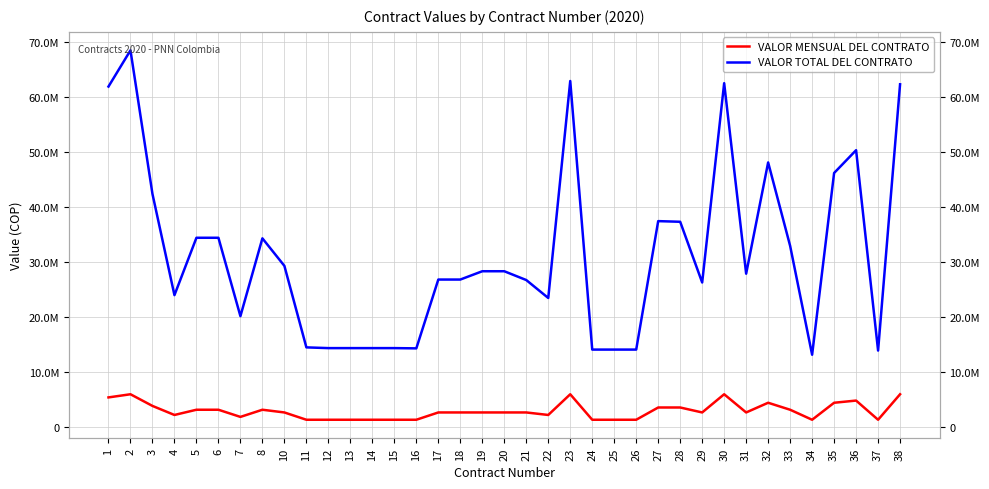

Which series has the largest total across all categories?

VALOR TOTAL DEL CONTRATO